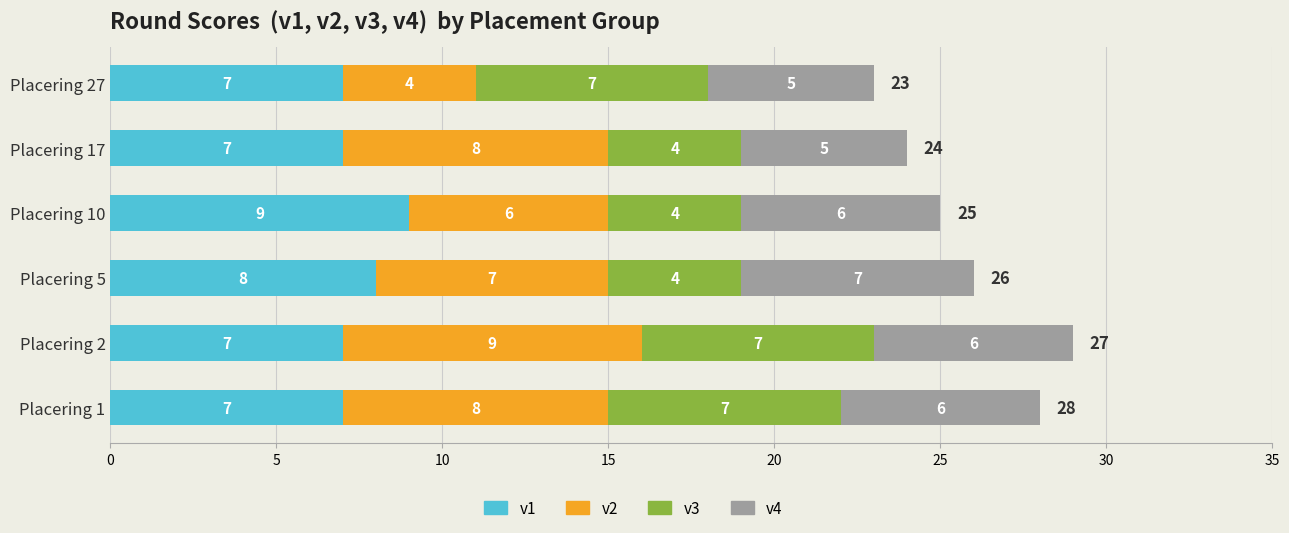

What is the highest value of the v1 series?

9